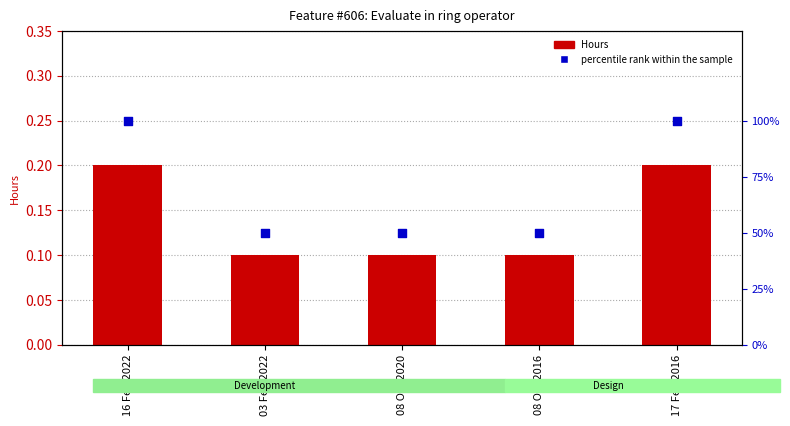

Is the value of percentile rank within the sample at 08 Oct 2016 greater than the value of Hours at 08 Oct 2020?

Yes